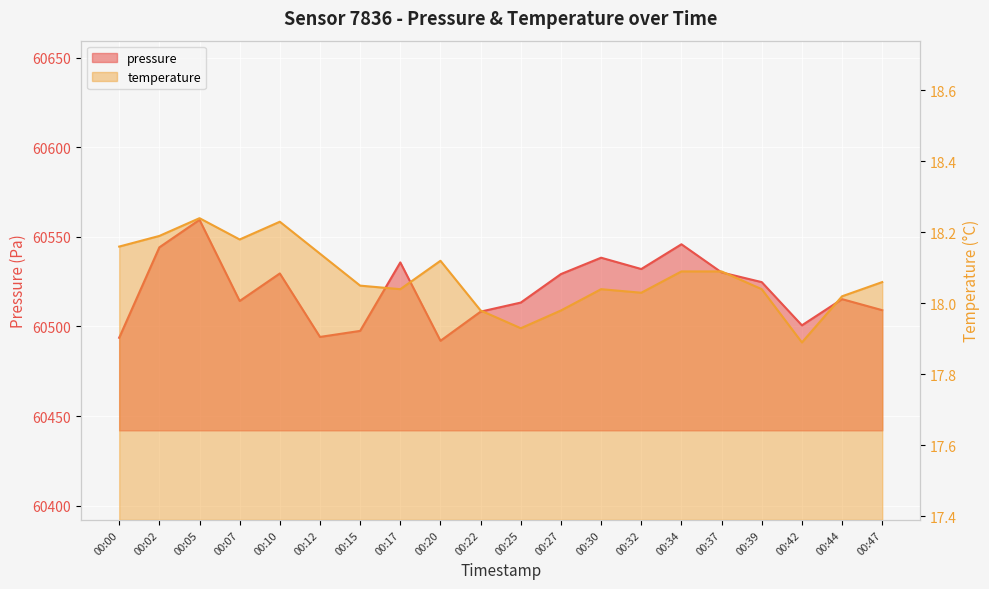

In pressure, how many points are higher than both neighbors (excluding endpoints)?

6